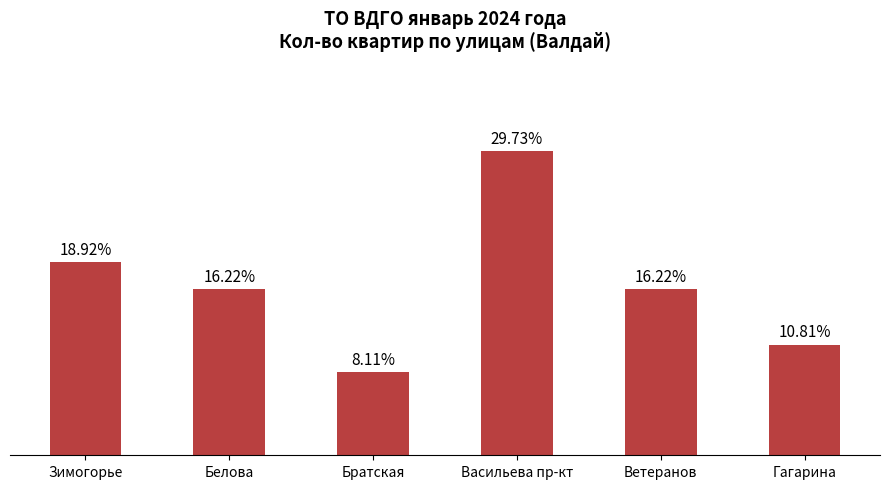

Is it true that the value at Гагарина is 6?

False